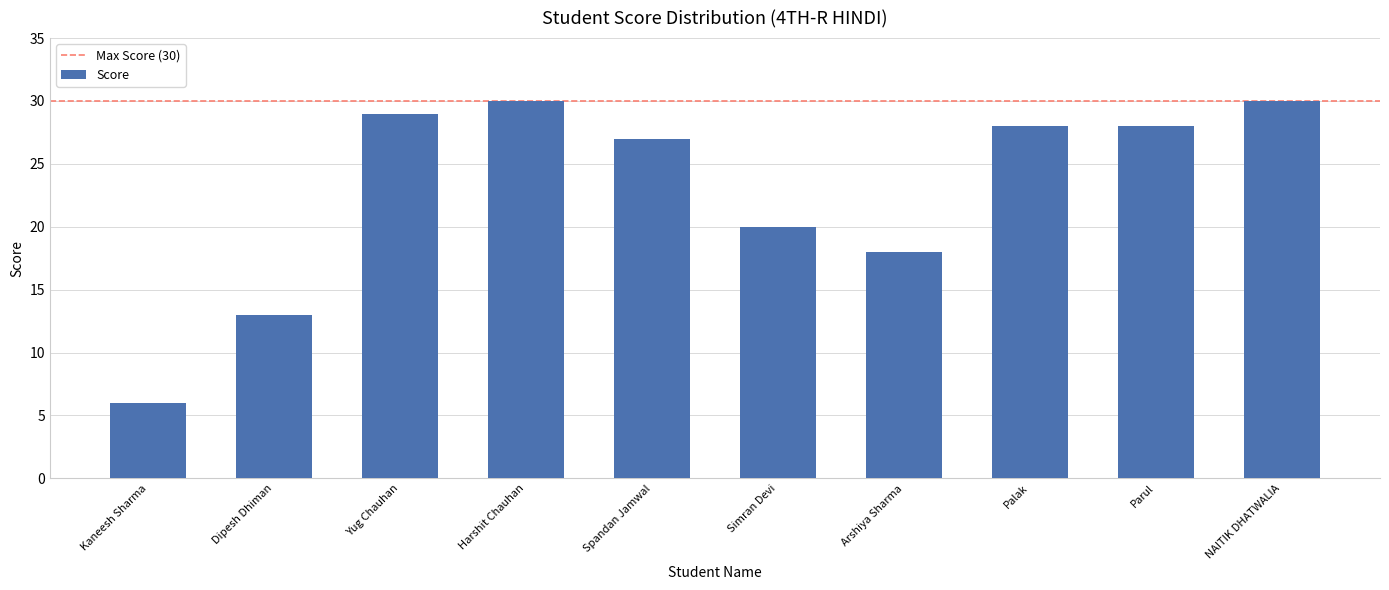

What is the change in value from Yug Chauhan to Simran Devi?

-9